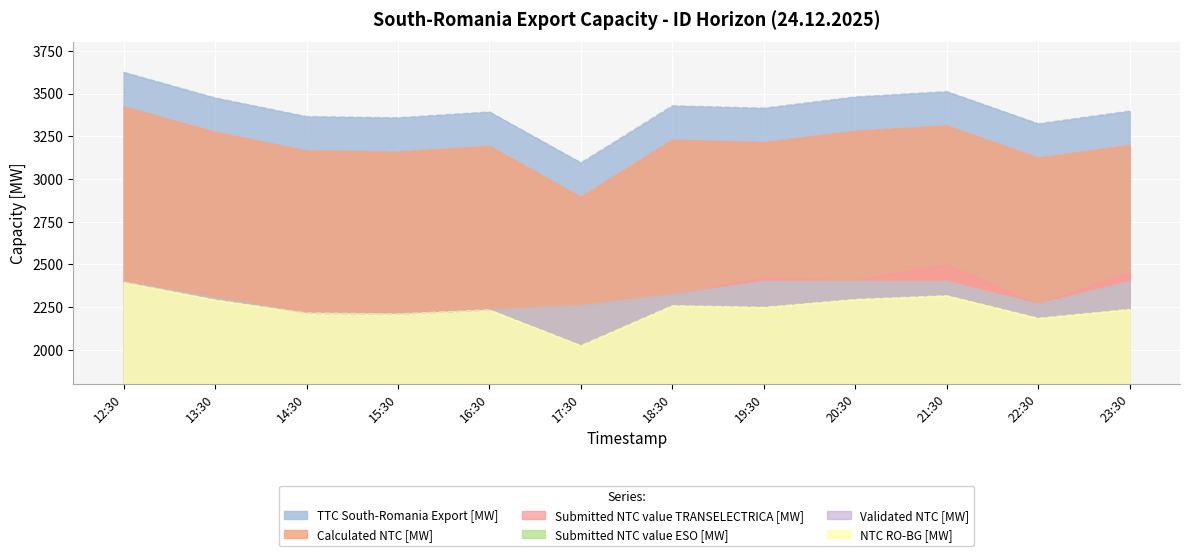

At 19:30, list the series in order from largest to smallest.

TTC South-Romania Export [MW], Calculated NTC [MW], Submitted NTC value TRANSELECTRICA [MW], Submitted NTC value ESO [MW], Validated NTC [MW], NTC RO-BG [MW]